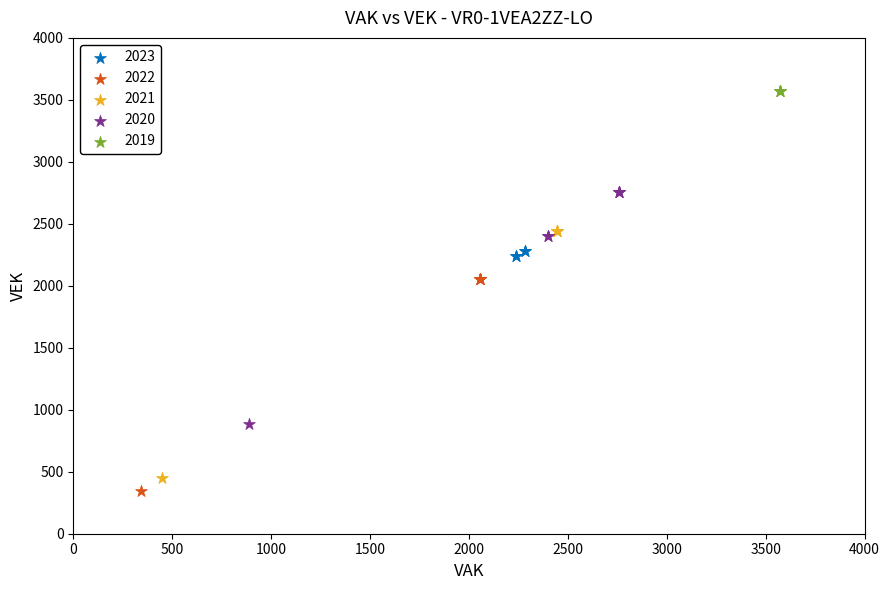

Which series contains the highest Y value?

2019